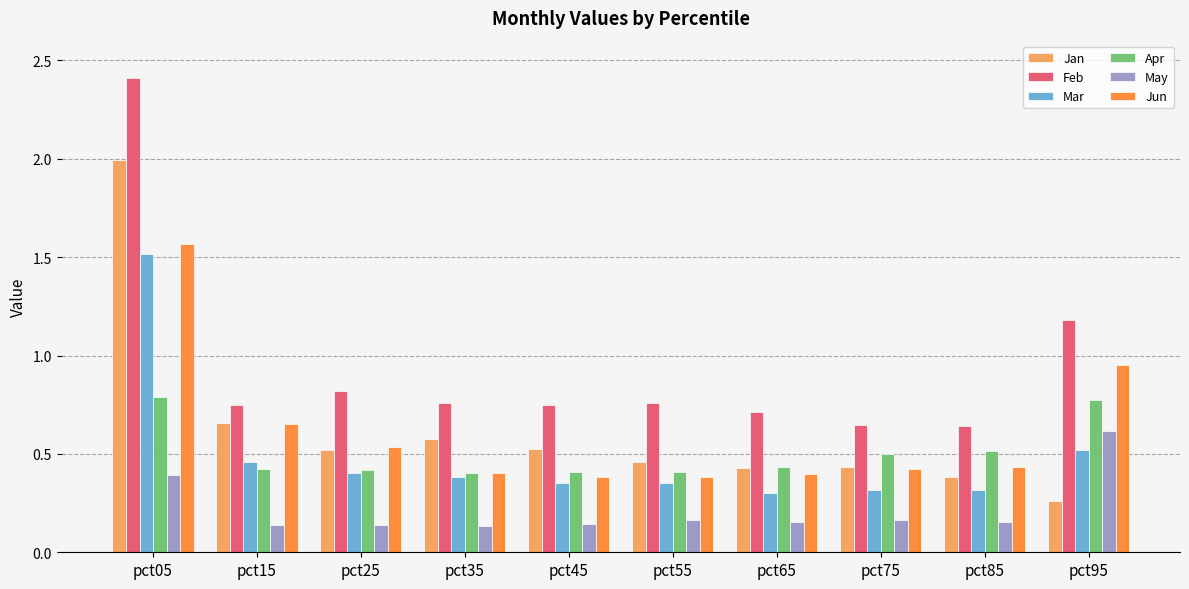

What are all the series names shown in the legend?

Jan, Feb, Mar, Apr, May, Jun